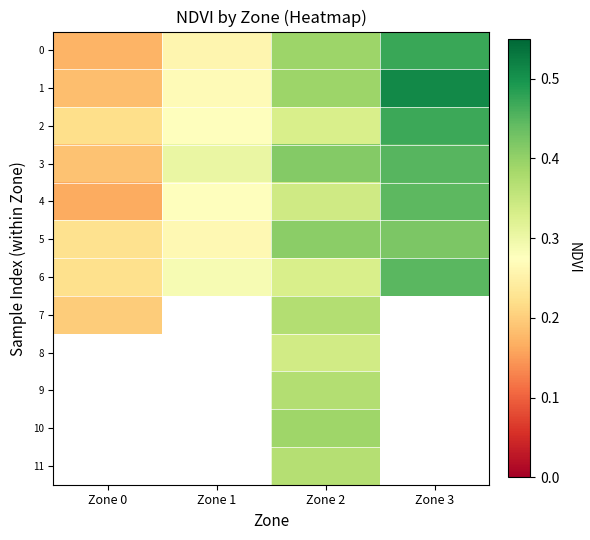

Which category has the lowest value in the 1 series?

Zone 0